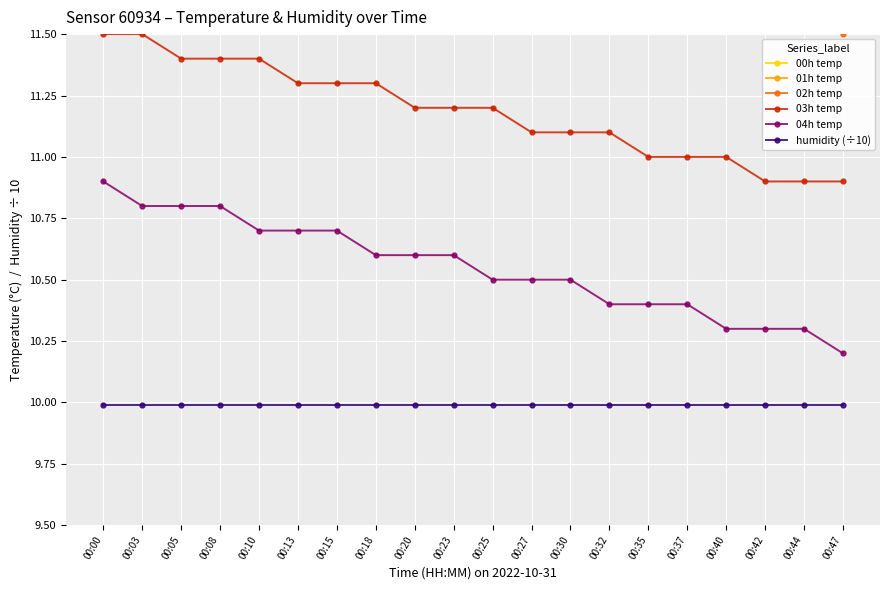

True or false: 04h temp has more than 1 interior local peaks.

False